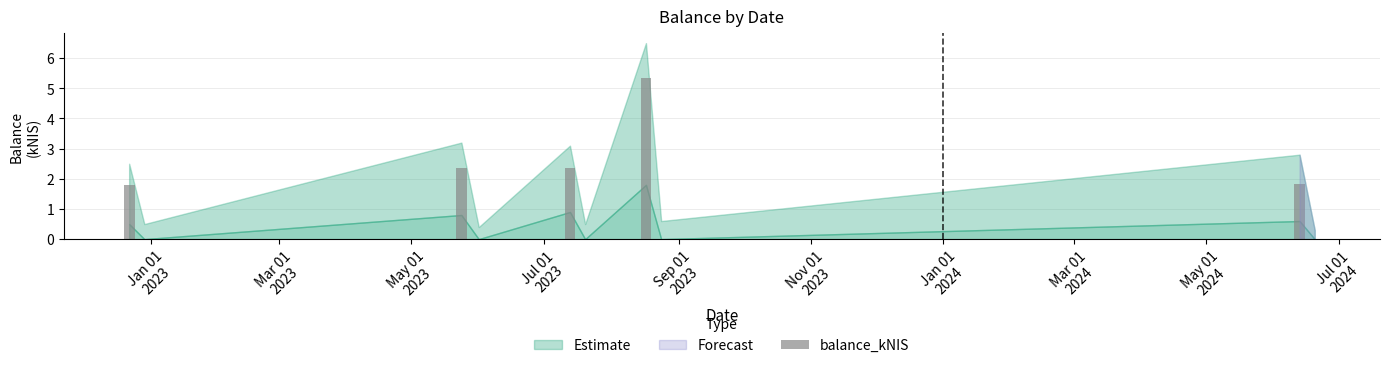

What is the sum of all values?

13.7